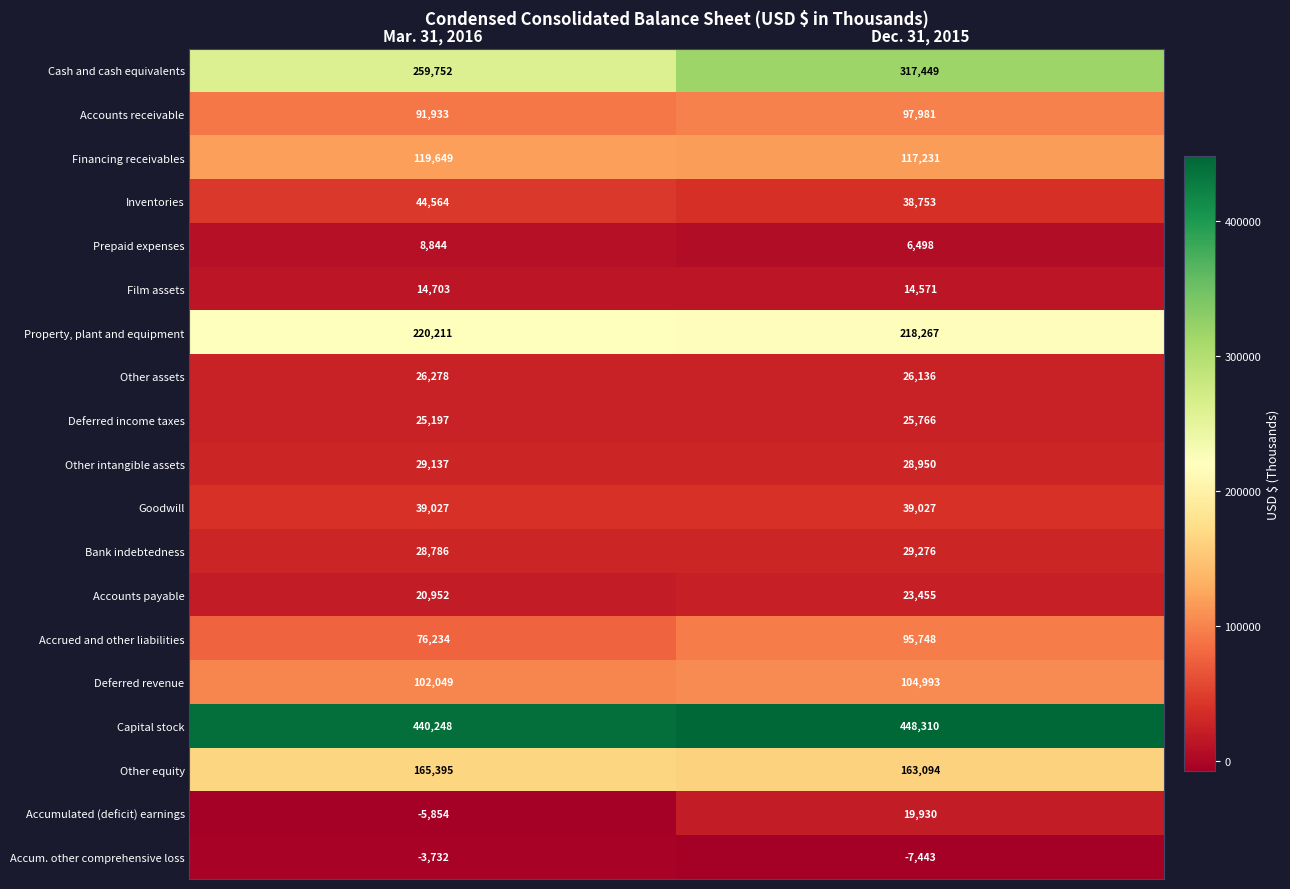

What is the greatest value displayed?

448310